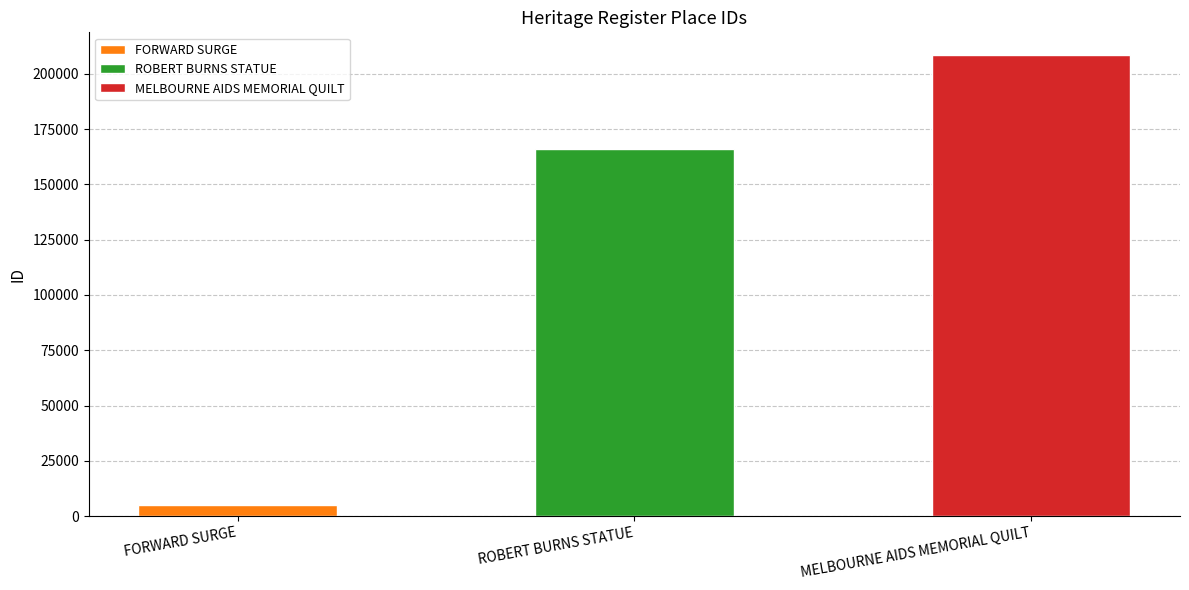

What is the sum of all values?

379356